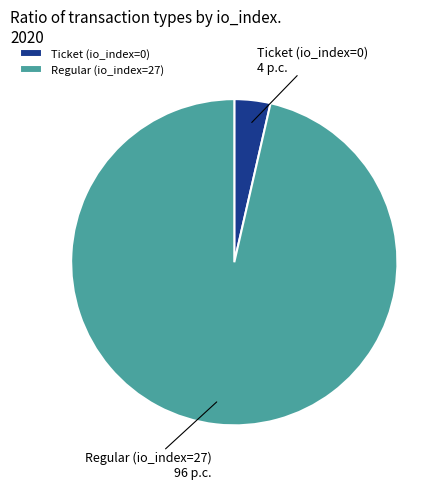

Is it true that Ticket (io_index=0) is 18% of the pie?

False